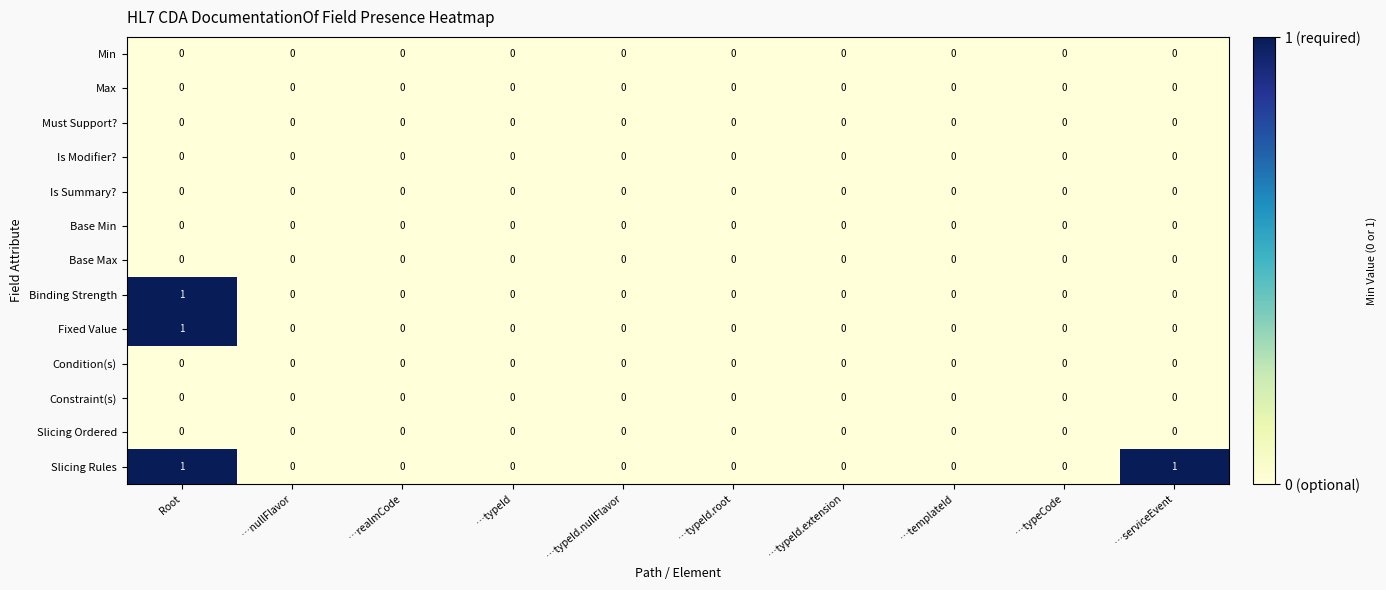

True or false: Slicing Rules has a value of 0 at …typeCode.

True